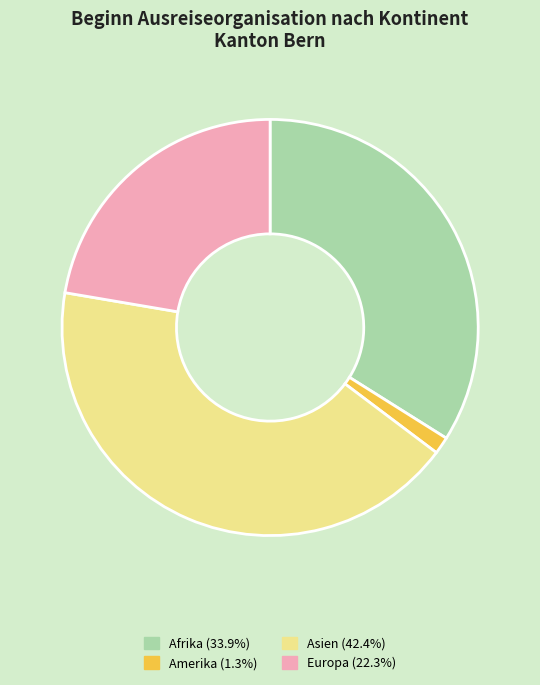

Is there a majority slice in this chart?

No